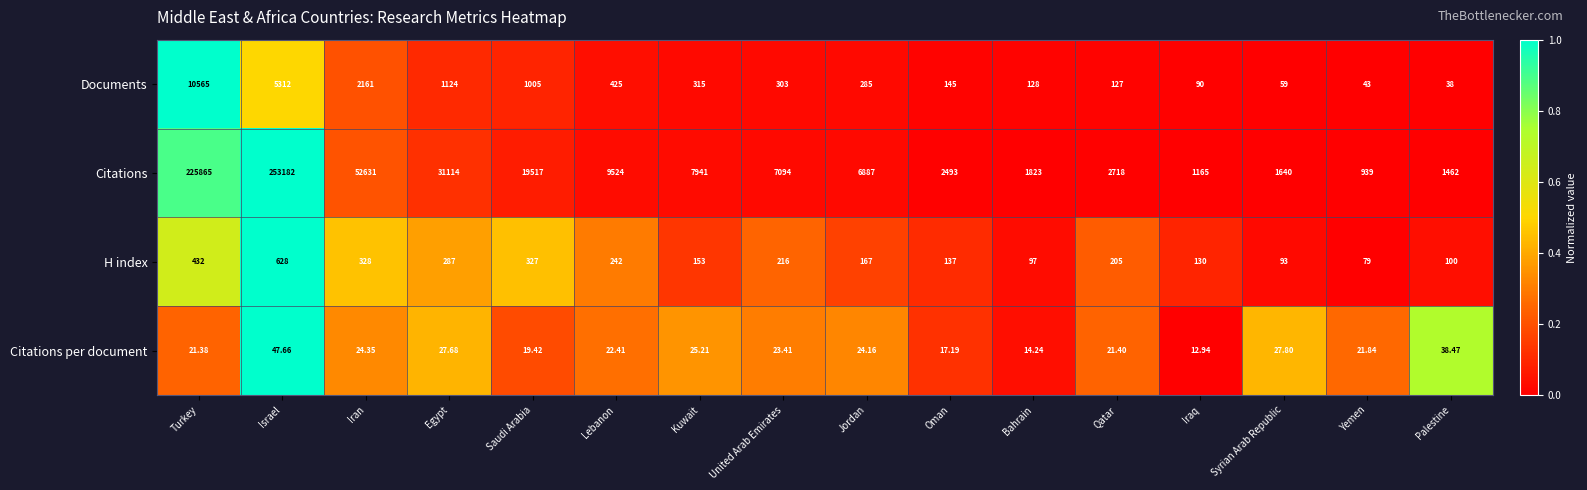

How many distinct data groups are displayed?

4